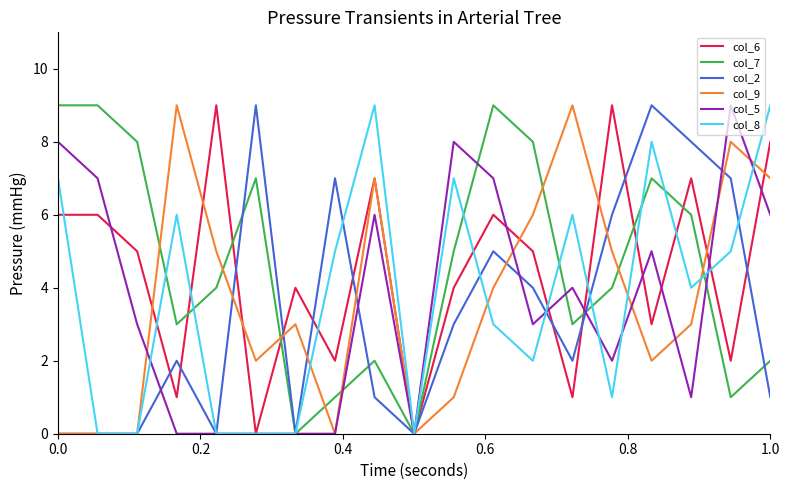

What is the greatest value displayed?

9